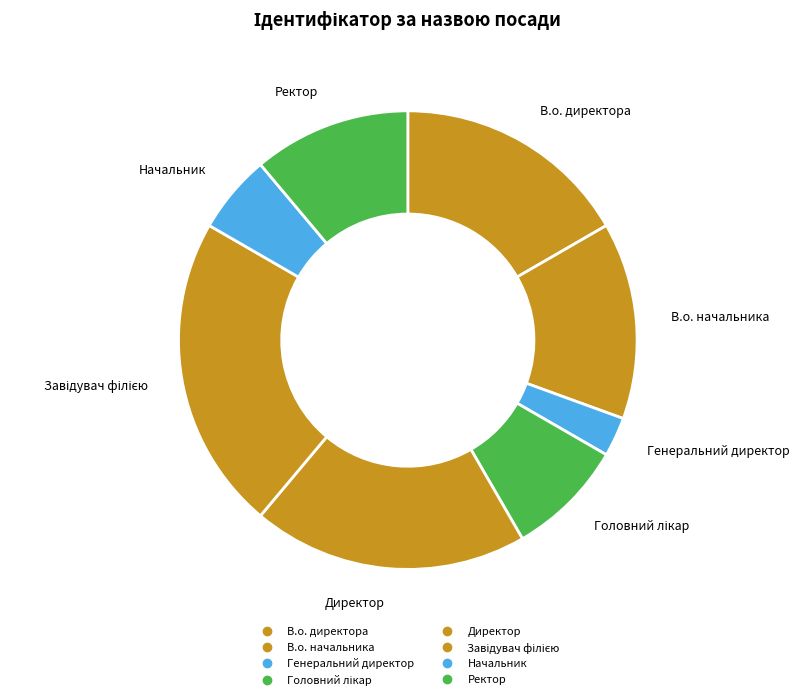

How many slices are in this pie chart?

8